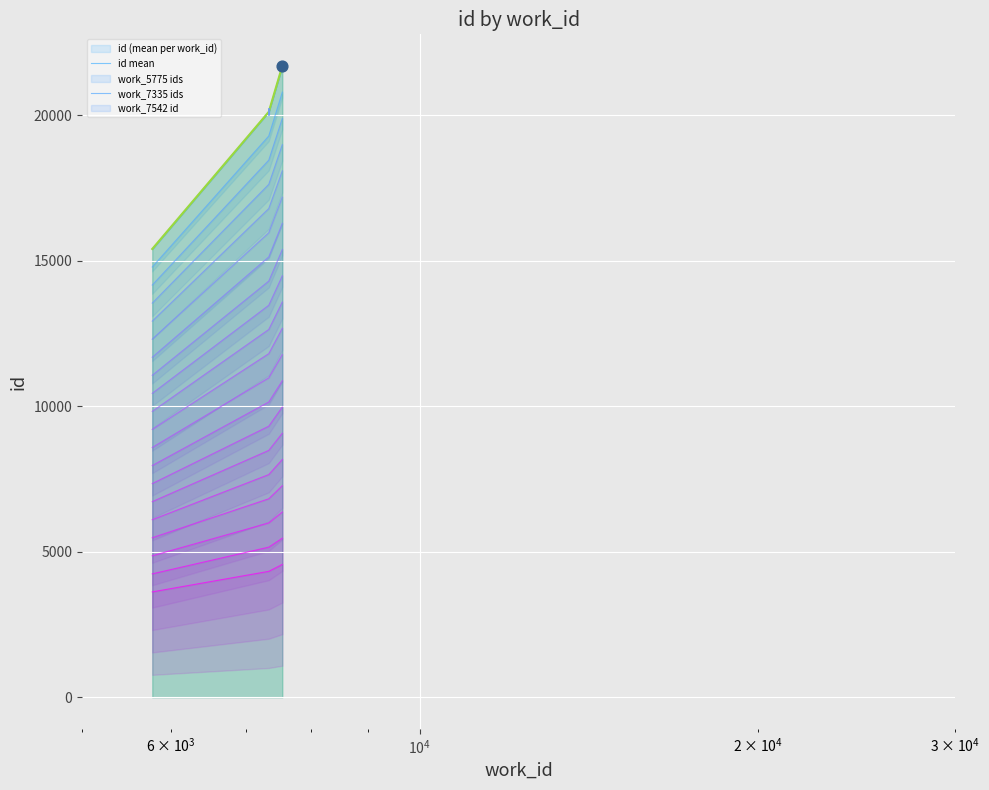

Is the value of upper_0 at $\mathdefault{10^{2}}$ greater than the value of id mean at $\mathdefault{10^{3}}$?

No